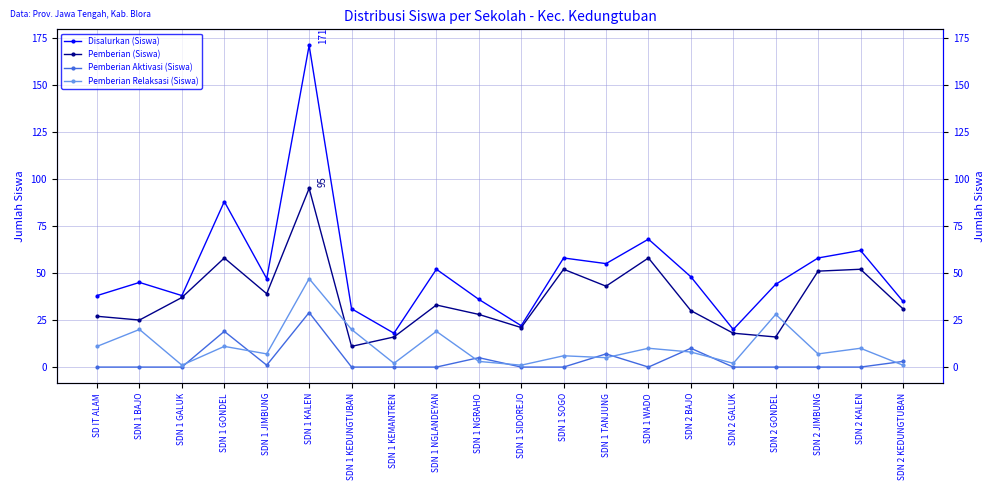

What position from the right is SD IT ALAM?

20